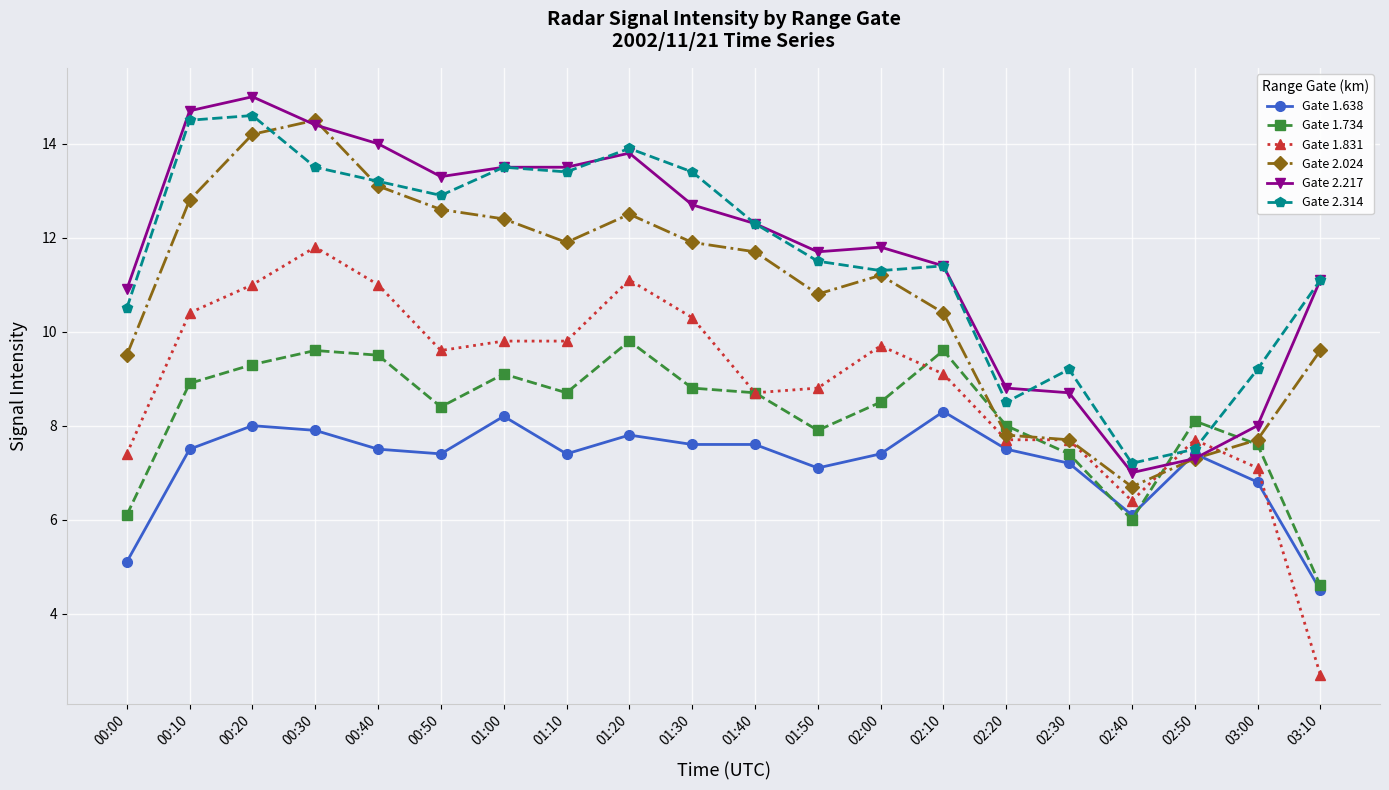

What is the label of the 11th point from the right?

01:30